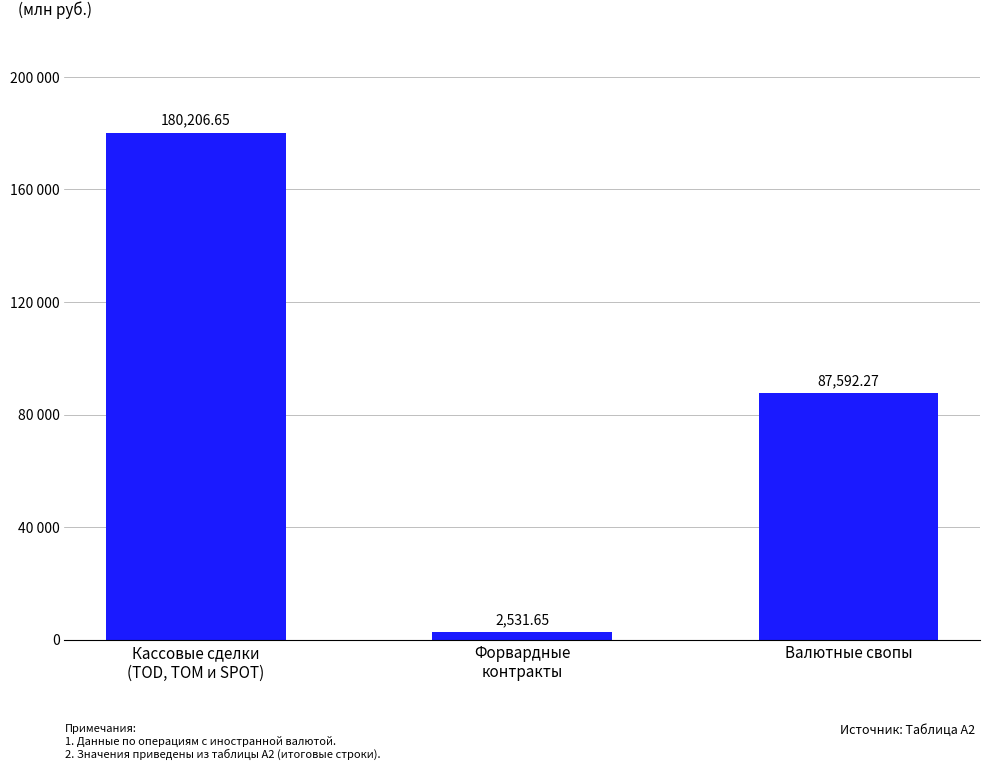

Does the chart contain any negative values?

No